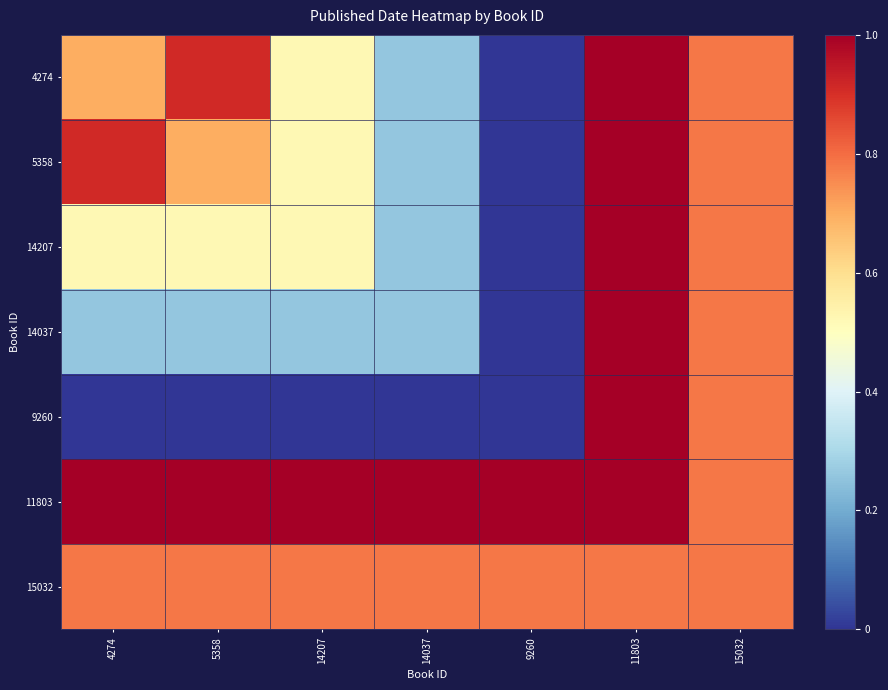

Which has a higher value, 4274 or 5358?

5358